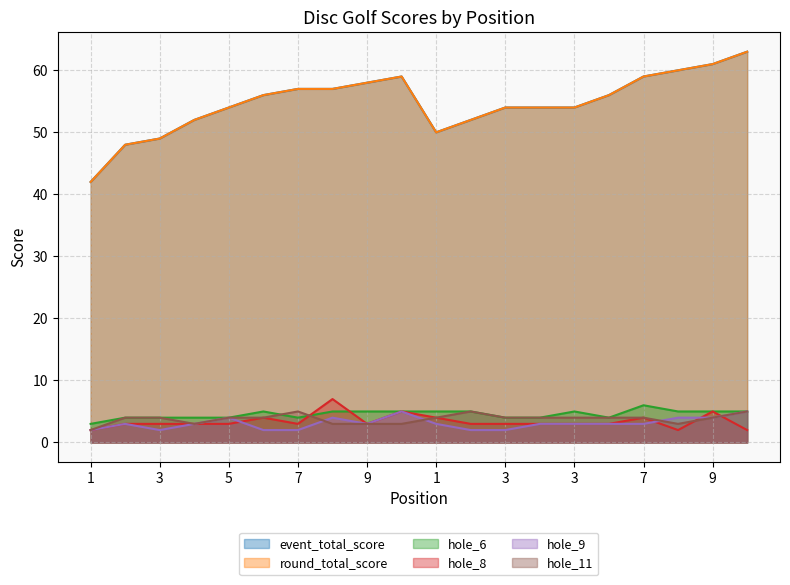

At which label does hole_9 first exceed 3?

5